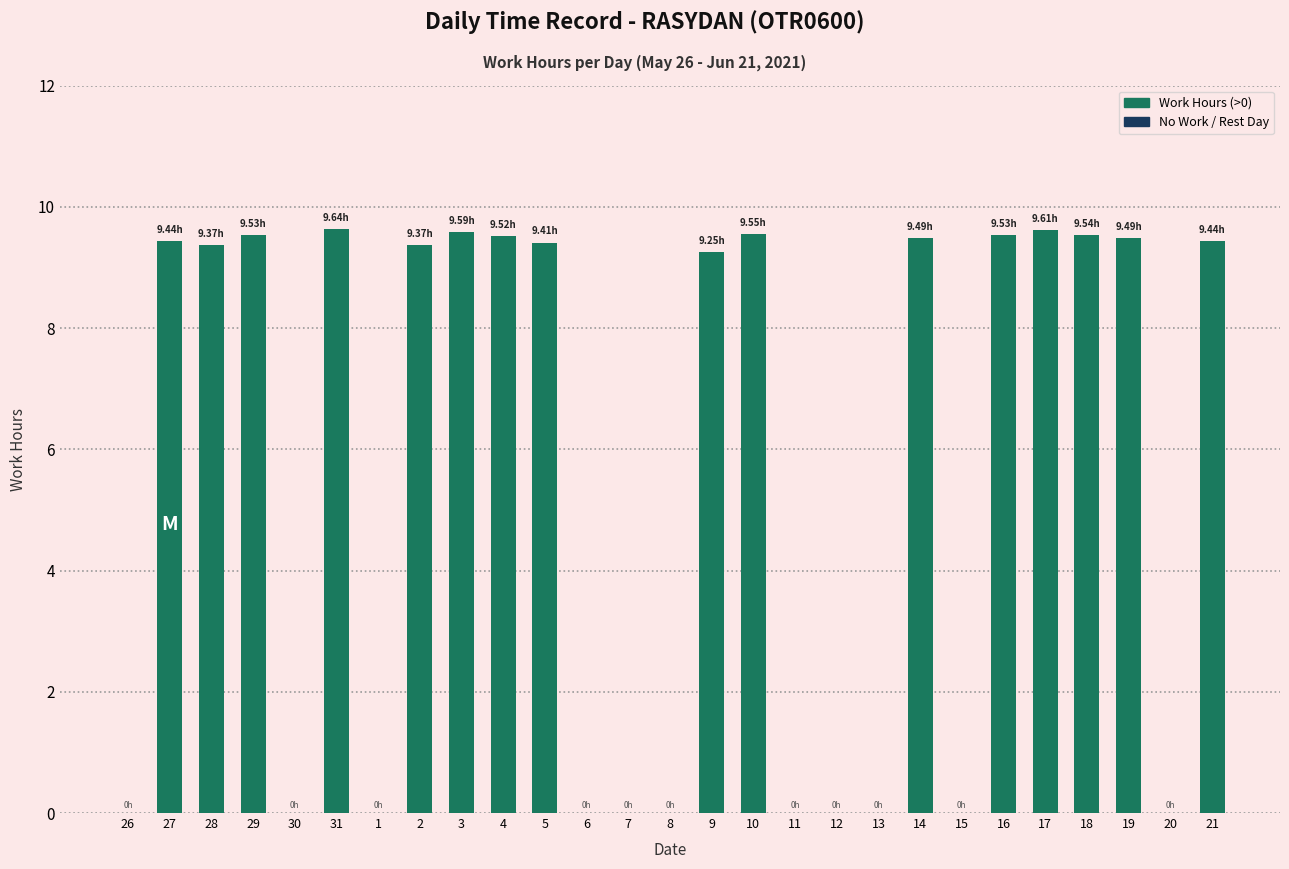

What is the change in value from 18 to 20?

-9.5